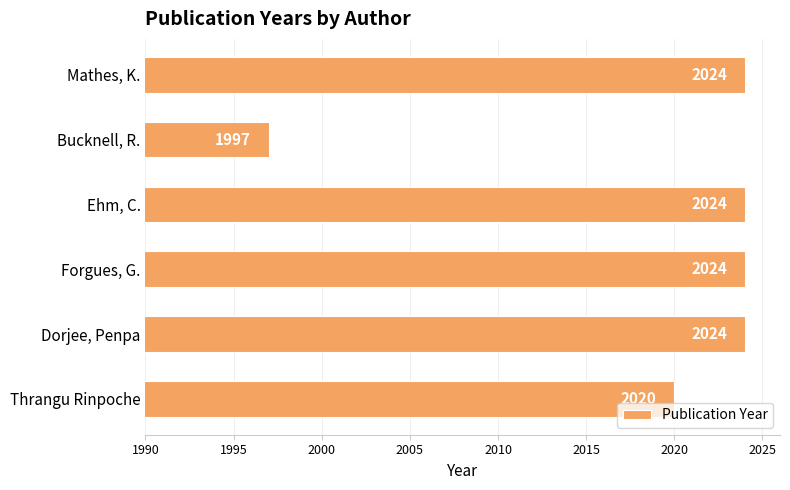

What is the difference between the second highest and minimum values?

27